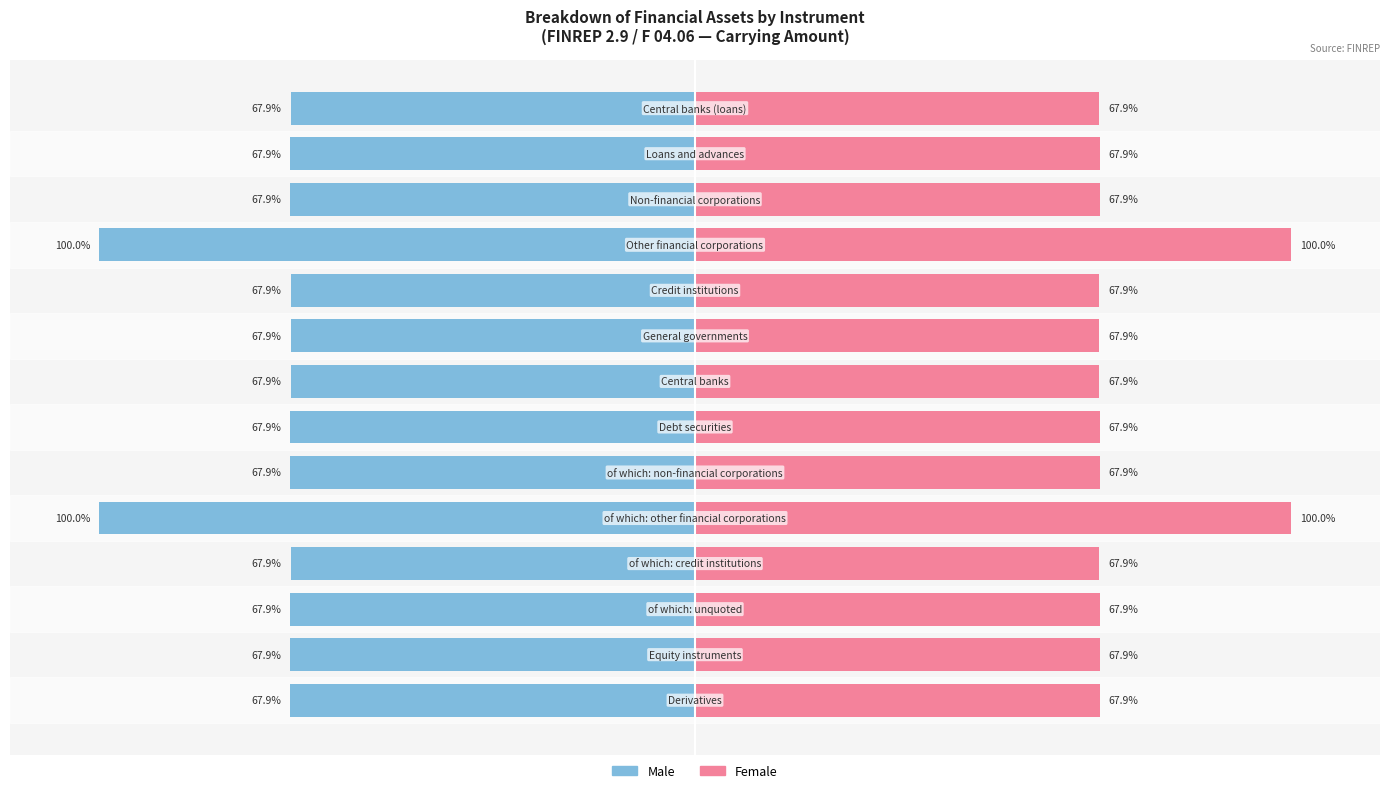

What is the sum of the Female values at 6 and 4?

167.9